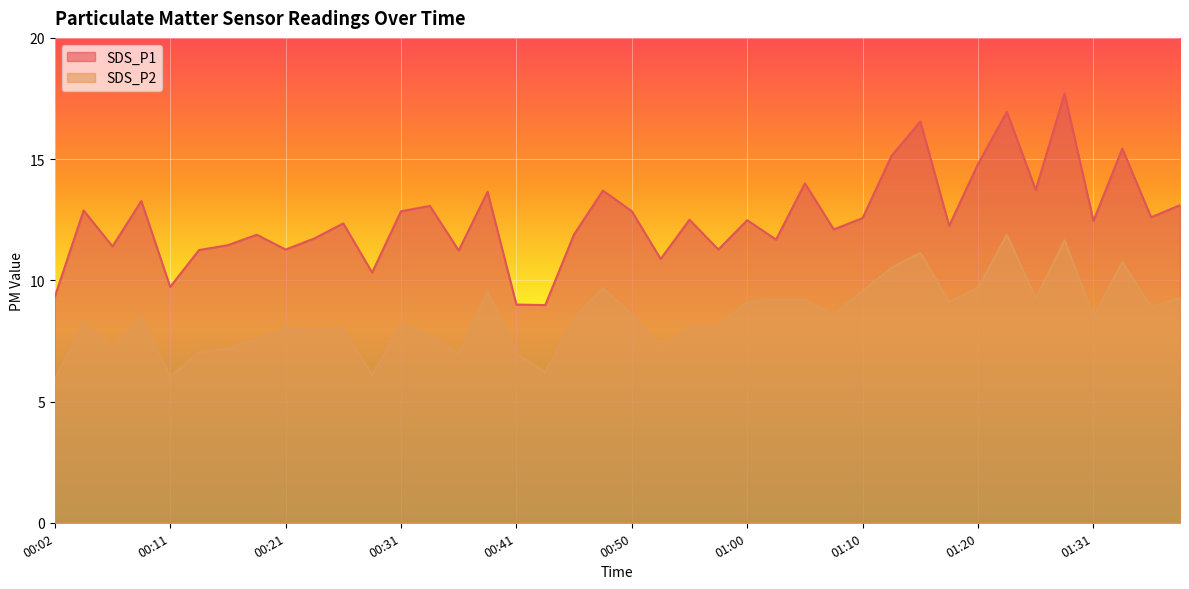

Reading right to left, list all the values displayed in this chart.

SDS_P1: 01:38=13.1	01:36=12.6	01:33=15.4	01:31=12.4	01:28=17.7	01:25=13.7	01:23=16.9	01:20=14.8	01:18=12.2	01:15=16.6	01:13=15.1	01:10=12.6	01:08=12.1	01:05=14.0	01:03=11.7	01:00=12.5	00:58=11.3	00:55=12.5	00:53=10.9	00:50=12.8	00:48=13.7	00:46=11.9	00:43=9.0	00:41=9.0	00:38=13.7	00:36=11.2	00:33=13.1	00:31=12.8	00:28=10.3	00:26=12.3	00:23=11.7	00:21=11.3	00:19=11.9	00:16=11.4	00:14=11.2	00:11=9.7	00:09=13.3	00:06=11.4	00:04=12.9	00:02=9.3
SDS_P2: 01:38=9.3	01:36=8.9	01:33=10.8	01:31=8.5	01:28=11.7	01:25=9.2	01:23=11.9	01:20=9.7	01:18=9.1	01:15=11.1	01:13=10.5	01:10=9.6	01:08=8.6	01:05=9.2	01:03=9.2	01:00=9.1	00:58=8.1	00:55=8.1	00:53=7.2	00:50=8.6	00:48=9.7	00:46=8.4	00:43=6.2	00:41=7.0	00:38=9.5	00:36=7.0	00:33=7.7	00:31=8.2	00:28=6.1	00:26=8.0	00:23=8.0	00:21=8.0	00:19=7.6	00:16=7.2	00:14=7.0	00:11=6.0	00:09=8.5	00:06=7.2	00:04=8.3	00:02=5.9